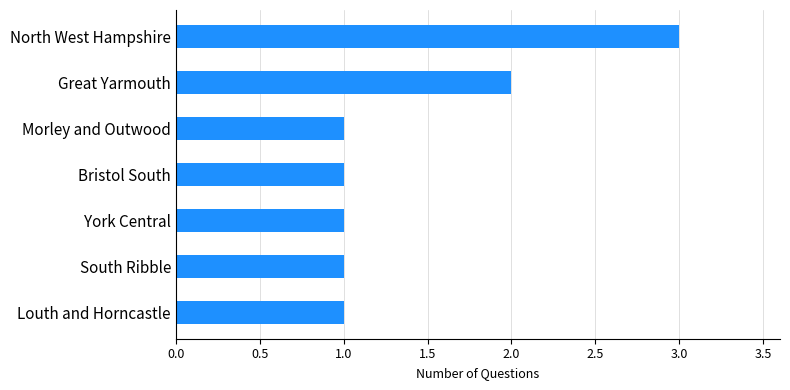

Count the number of categories in the chart.

7